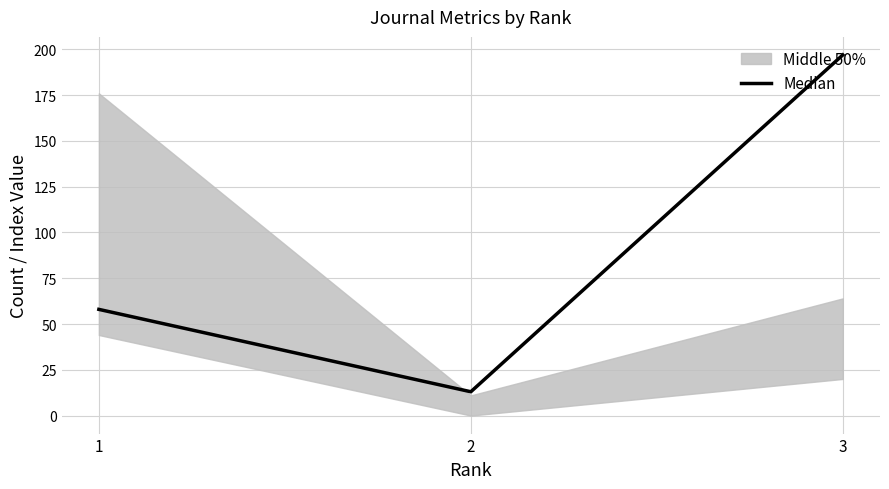

What is the value of the 2nd point from the left?

13